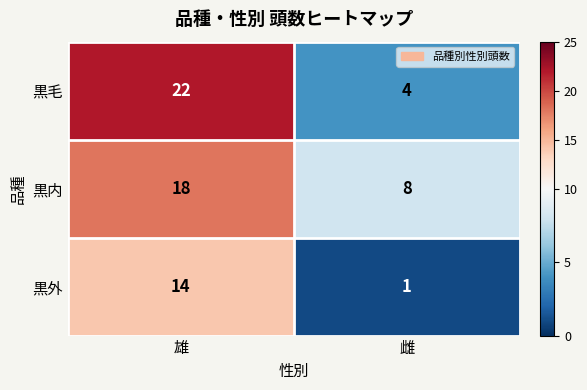

List the series in order of their peak value, lowest first.

黒外, 黒内, 黒毛